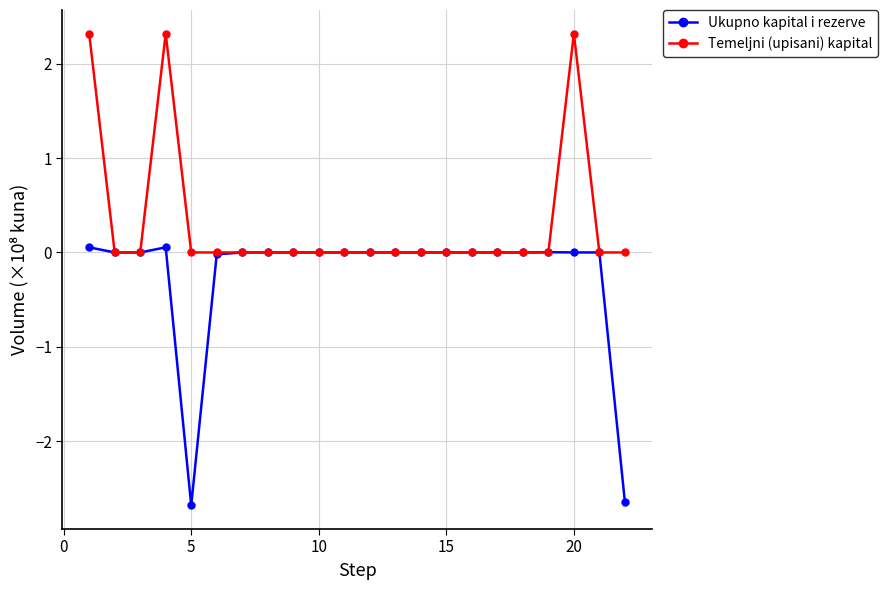

What is the value of the Temeljni (upisani) kapital point at the 20th from the left?

2.3